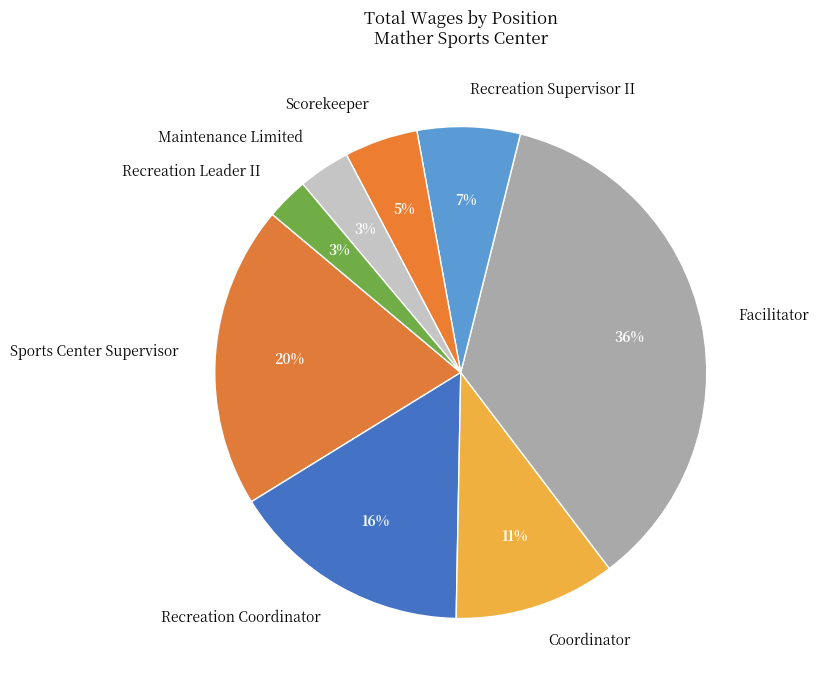

To the nearest percent, what is the difference between the Scorekeeper and Facilitator slice percentages?

31%